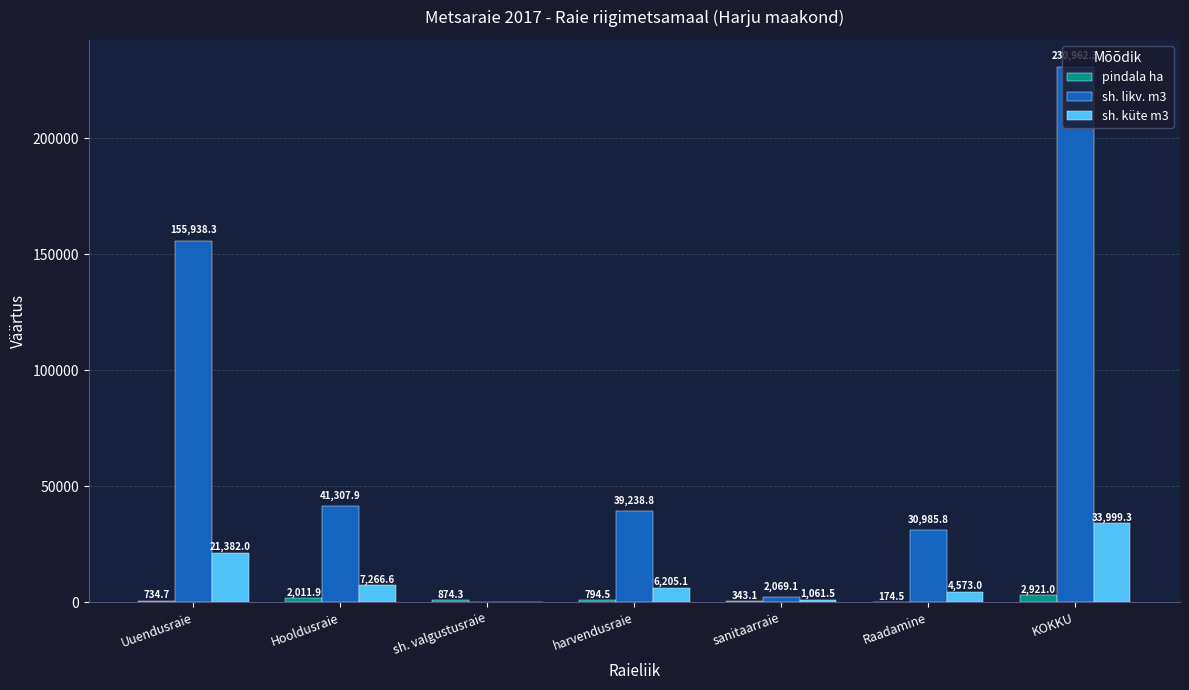

Is it true that sh. likv. m3 equals 93528.1 at sh. valgustusraie?

False